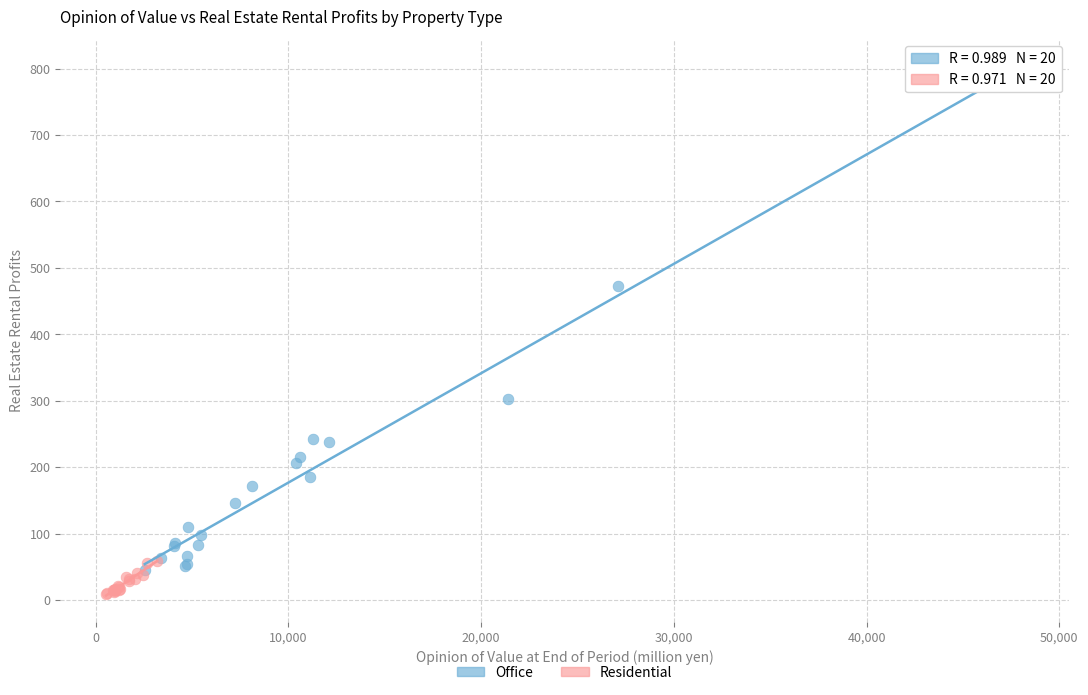

Which series contains the highest Y value?

Office